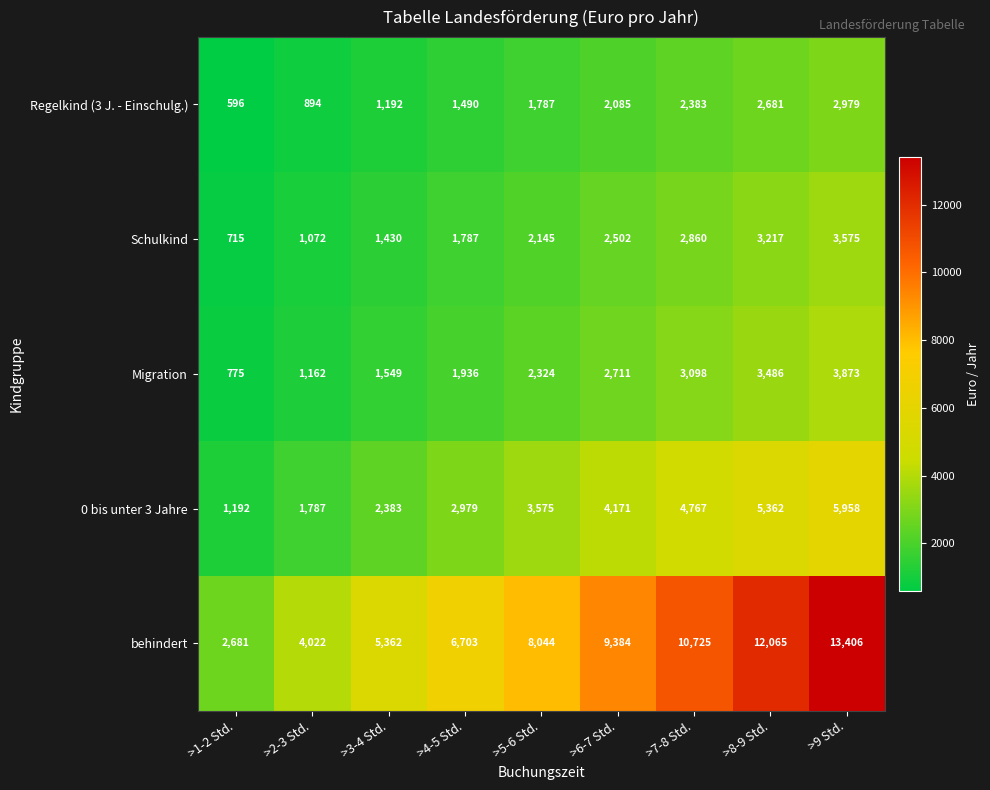

What is the difference between the maximum and minimum values in the behindert series?

10725